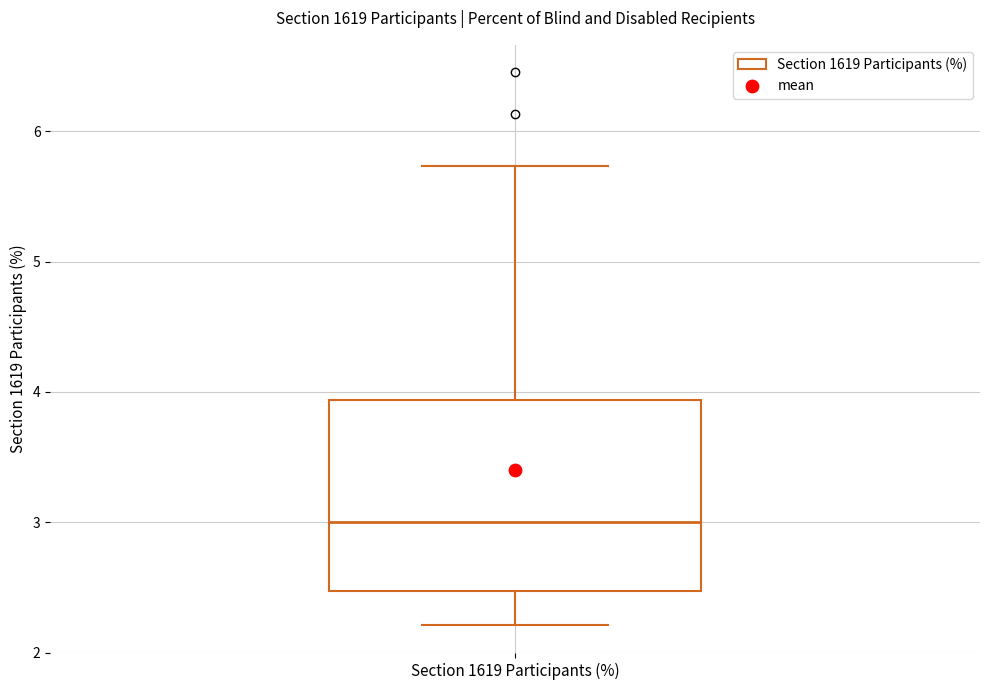

Read this box plot against the y-axis: the position of the median line, the range covered by the box, and the ends of both whiskers. The values are not printed on the chart, so give them approximately, as read against the axis.

median 3.0, box 2.5 to 3.9, whiskers 2.2 to 5.7